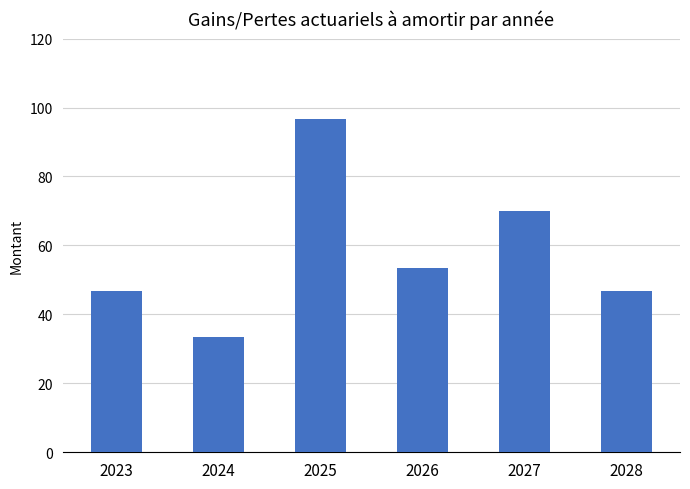

Which category has the lowest value across all series?

2024